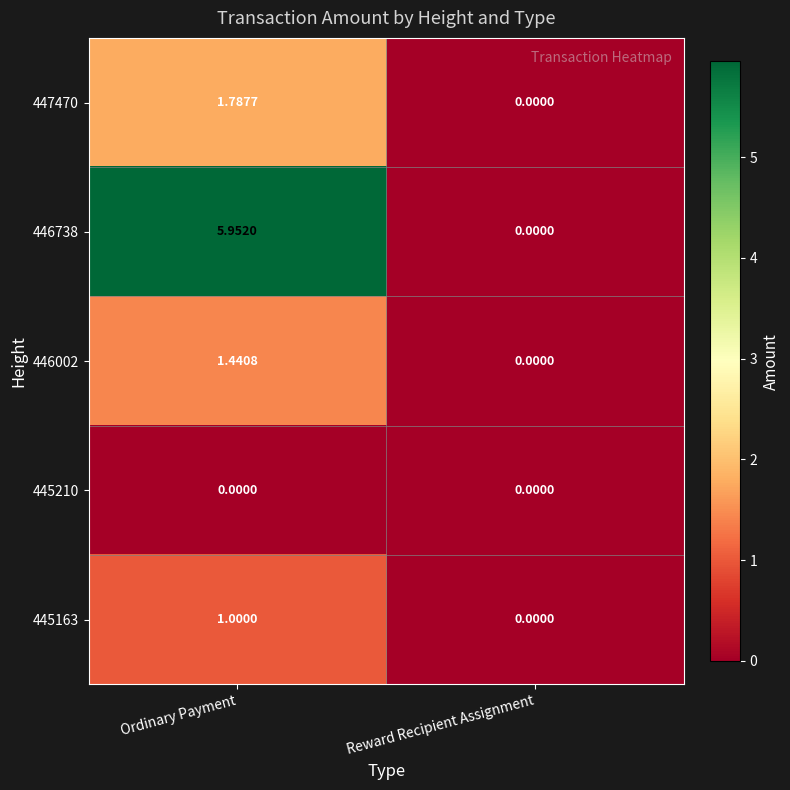

How many data points does each series have?

2